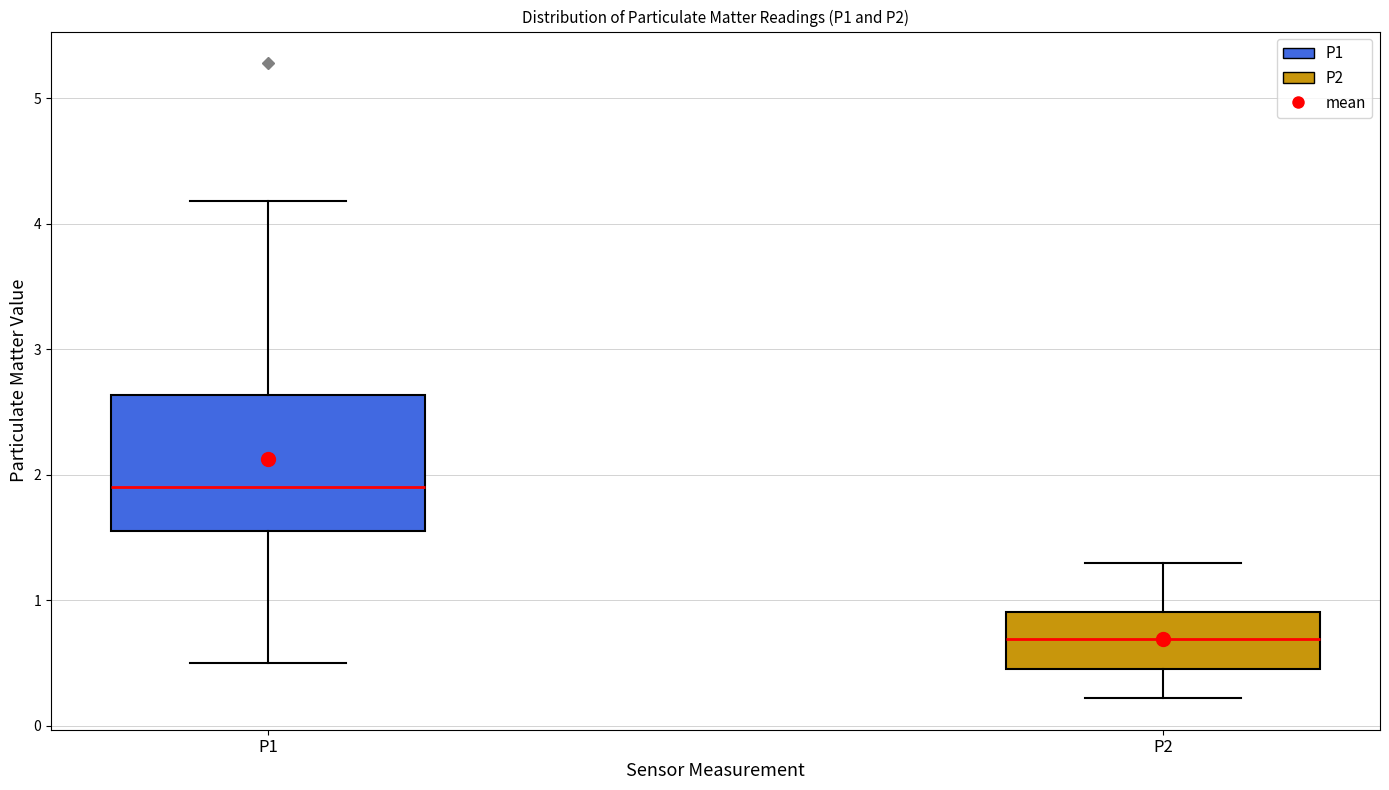

Reading left to right, transcribe this box plot: for each box, give where its median line is, the range the box spans, and where its two whiskers end, as read against the y-axis. The values are not printed on the chart, so give them approximately, as read against the axis.

P1: median 1.9, box 1.6 to 2.6, whiskers 0.5 to 4.2
P2: median 0.7, box 0.5 to 0.9, whiskers 0.2 to 1.3